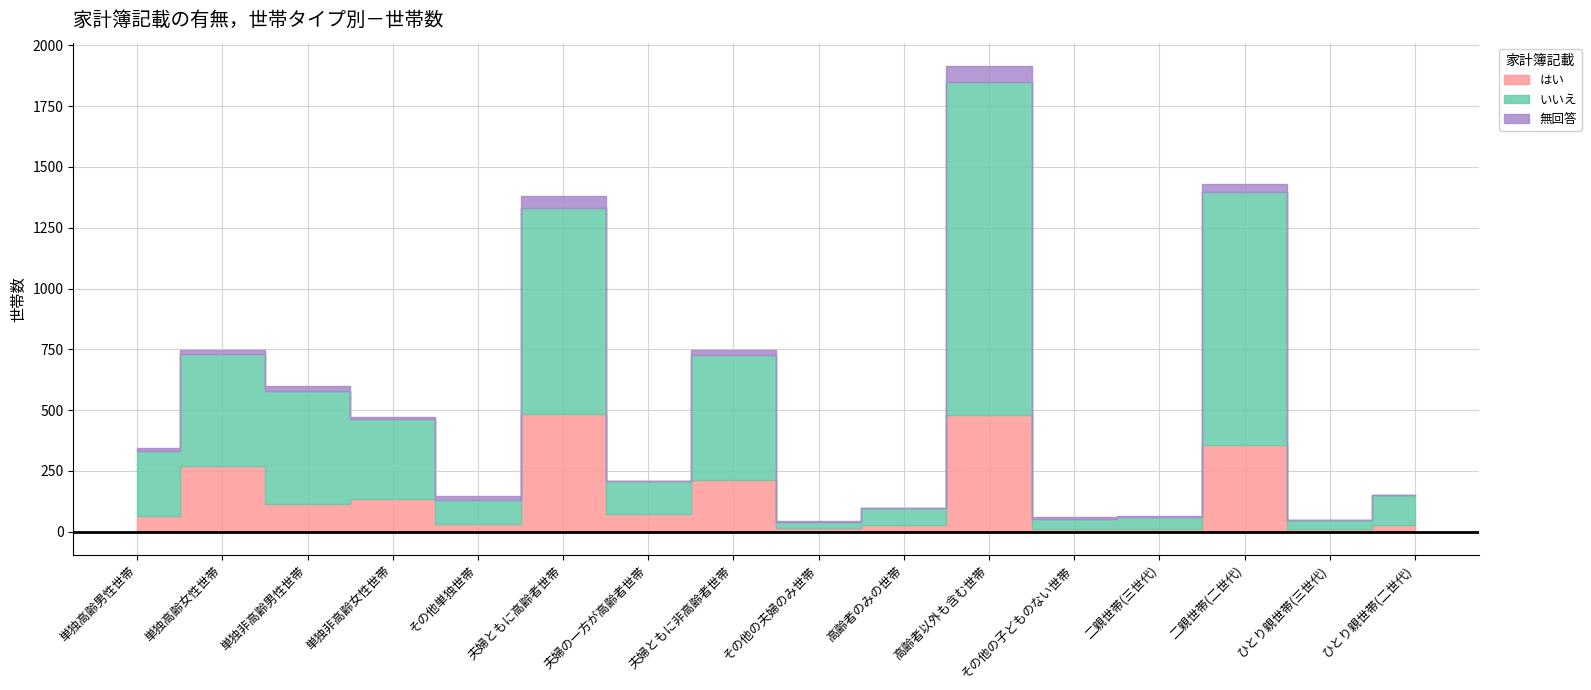

True or false: いいえ and はい intersect in this chart.

False